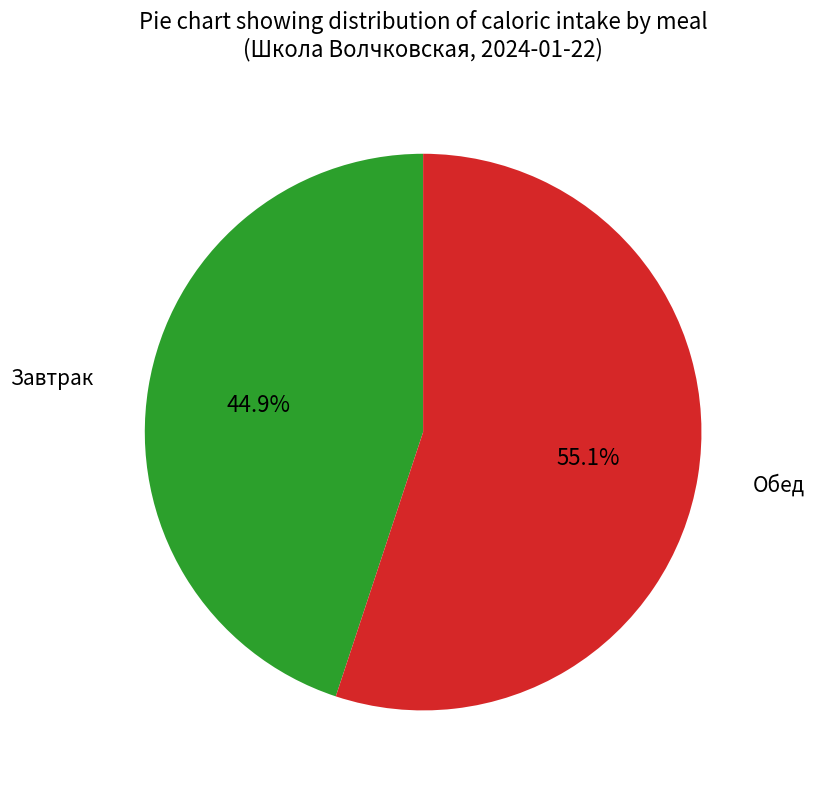

Does Завтрак account for over 50% of the chart?

No